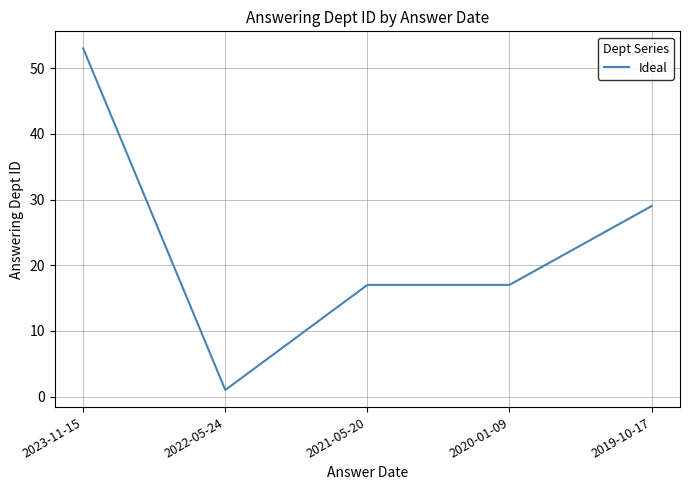

What position from the left is 2021-05-20?

3